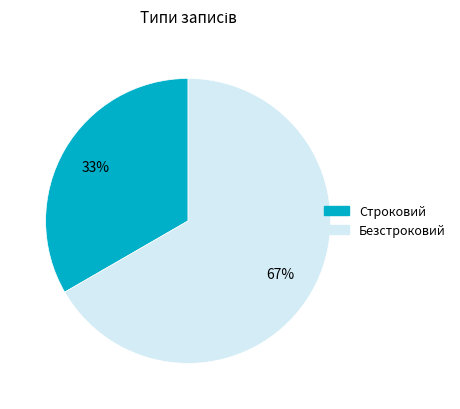

To the nearest percent, what is the average slice percentage?

50%